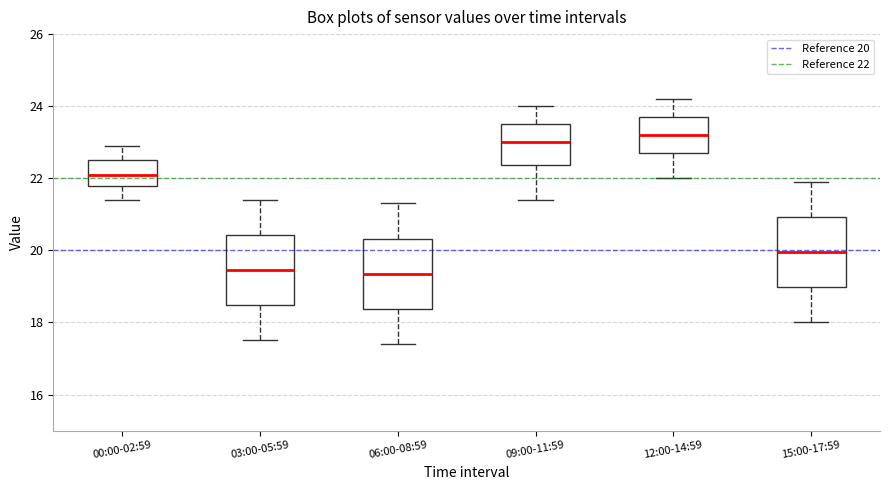

Where does the median line of the box for 12:00-14:59 sit on the y-axis? The values are not printed on the chart, so give them approximately, as read against the axis.

23.2